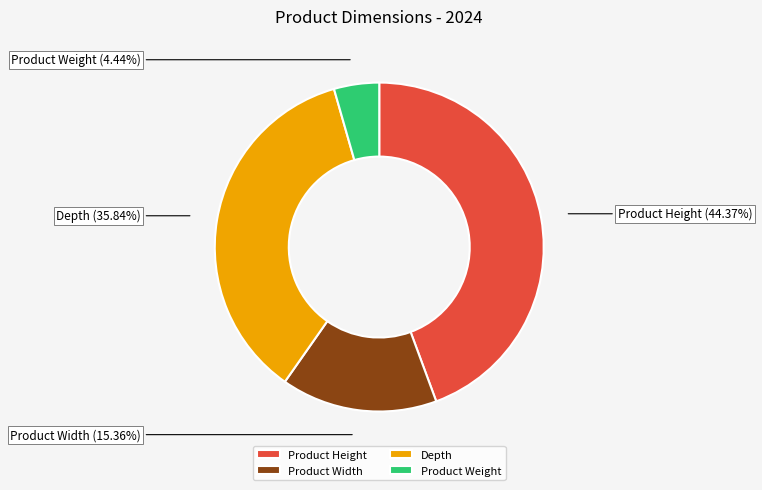

How many segments does this pie chart have?

4